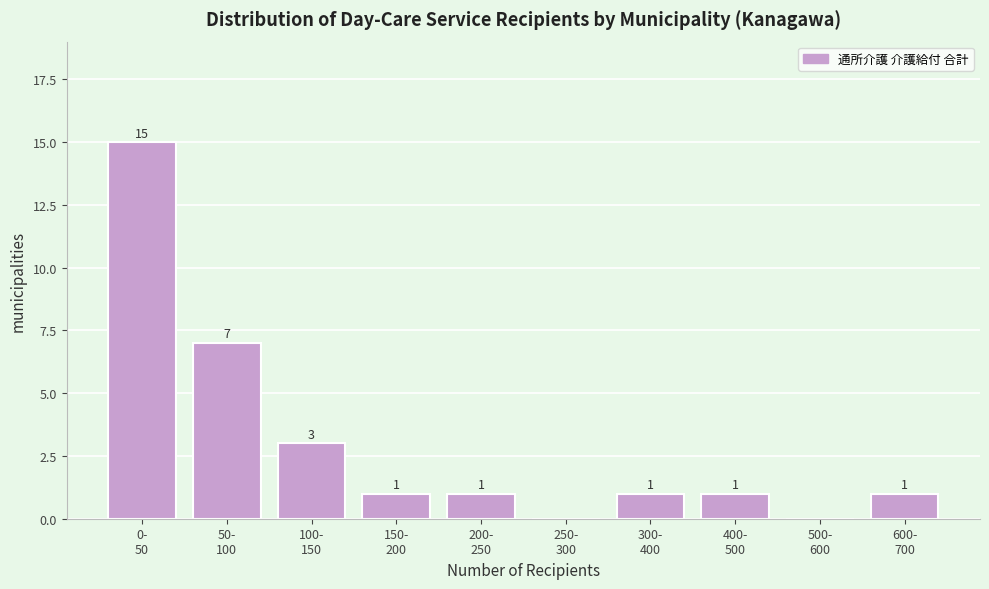

What is the sum of all values?

30